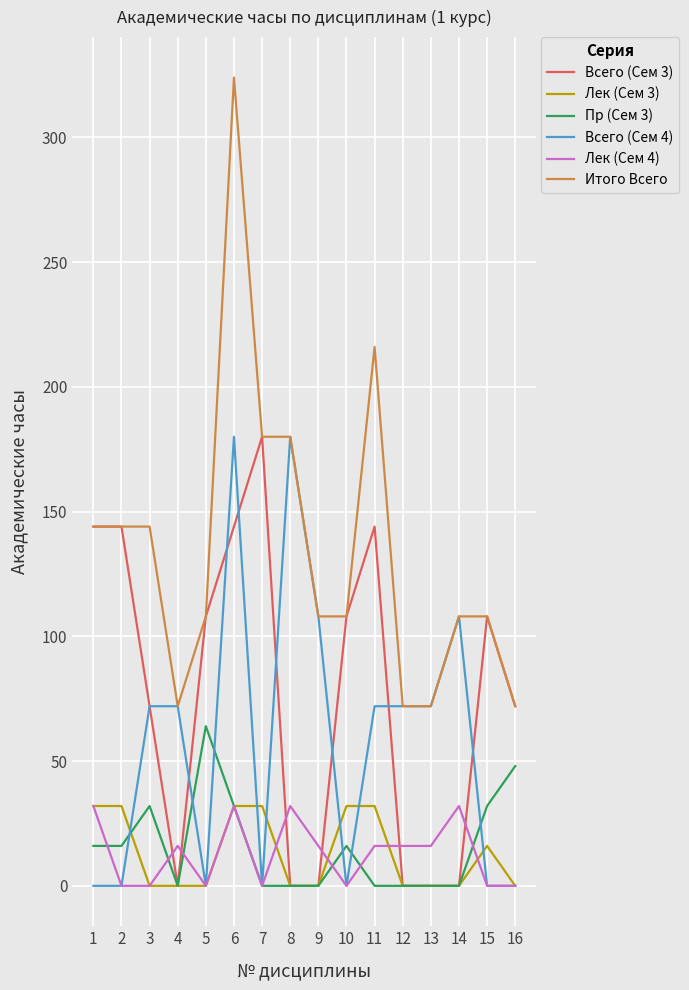

The value of Лек (Сем 4) at 3 is -11. True or false?

False